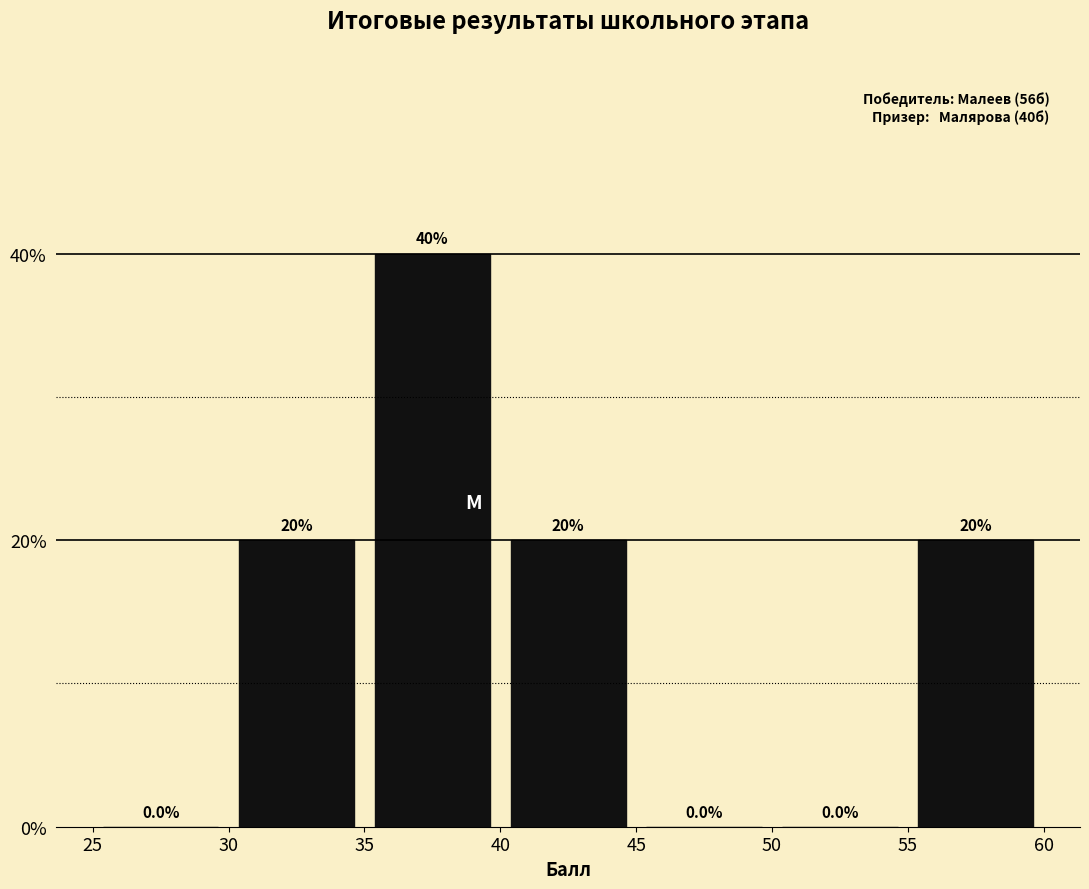

What is the height of the bar covering 35 to 40 on the x-axis?

40.0